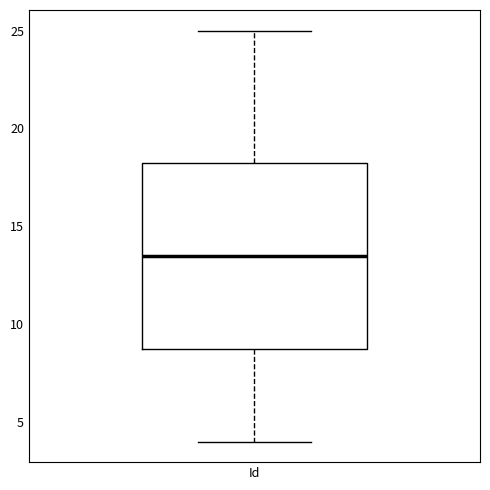

Transcribe this box plot: give where the median line is, the range the box spans, and where the two whiskers end, as read against the y-axis. The values are not printed on the chart, so give them approximately, as read against the axis.

median 13.5, box 9.0 to 18.5, whiskers 4.0 to 25.0